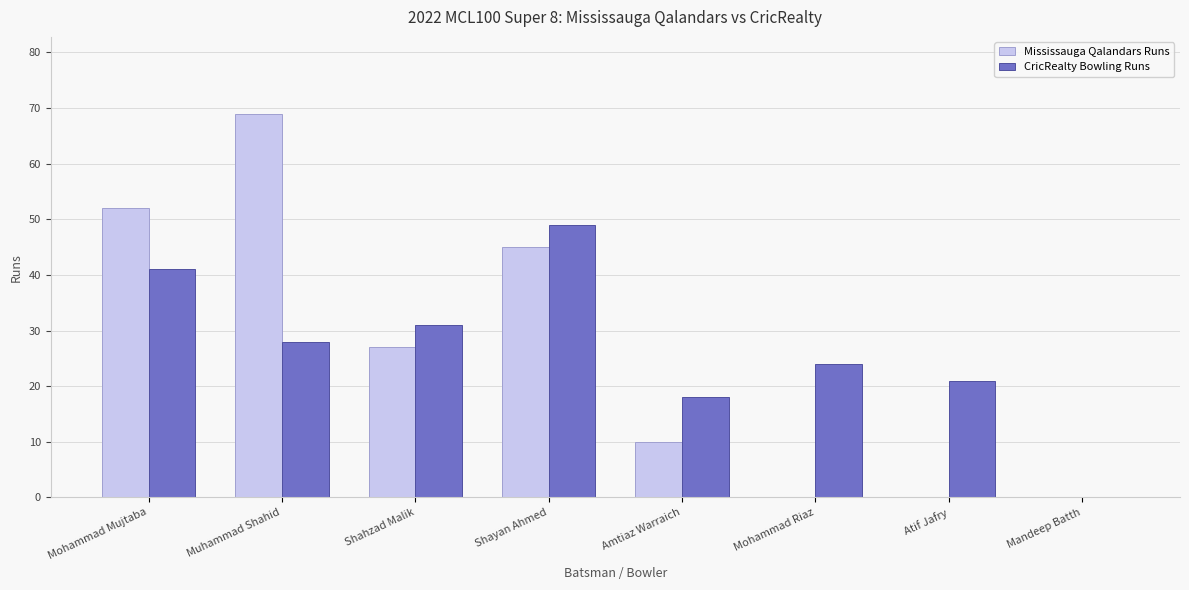

The Mississauga Qalandars Runs series shows 10 at Amtiaz Warraich. True or false?

True